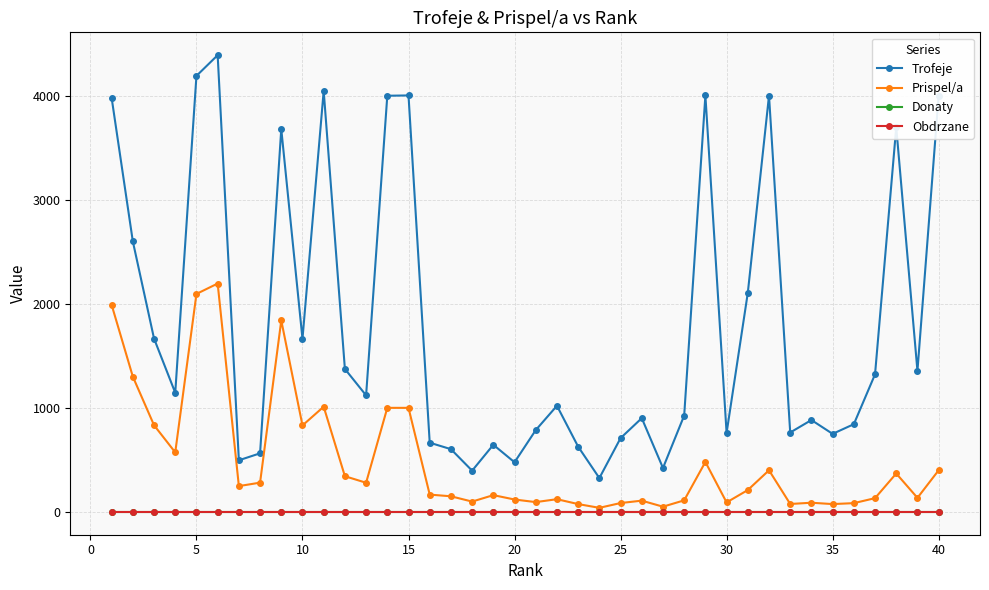

At how many categories does at least one series exceed 3444?

11